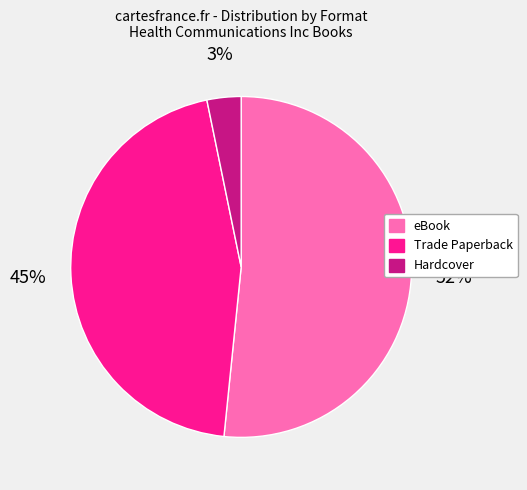

Does any single category account for the majority?

Yes